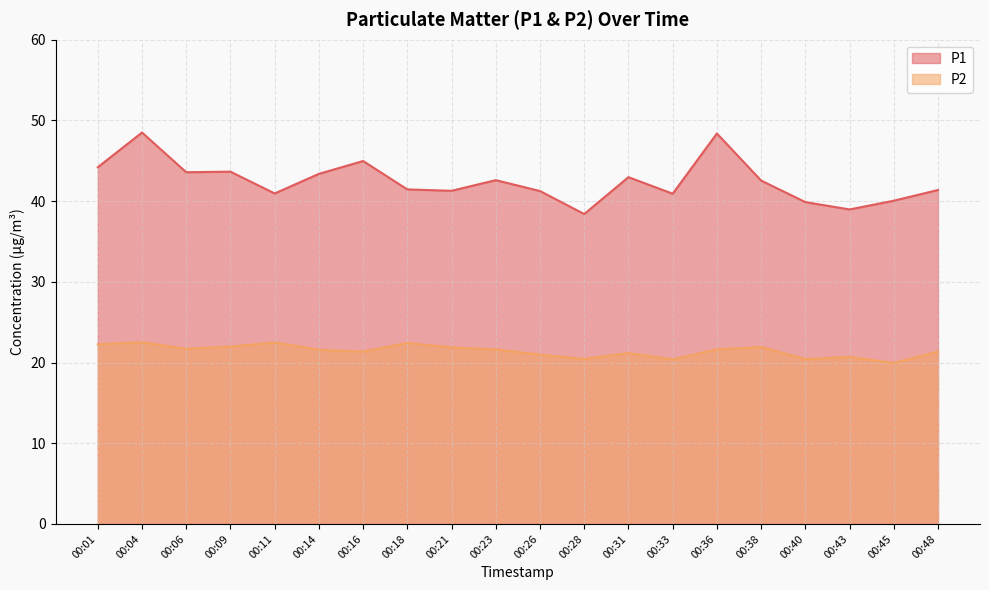

What is the spread (max minus min) of values at 00:31?

21.8